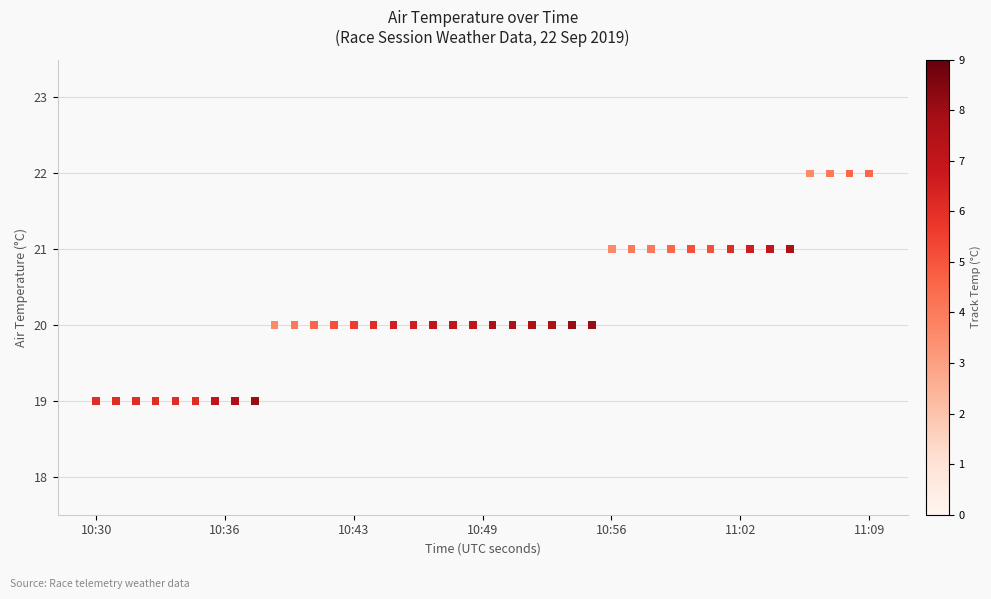

What is the range of X values (max minus min)?

2344